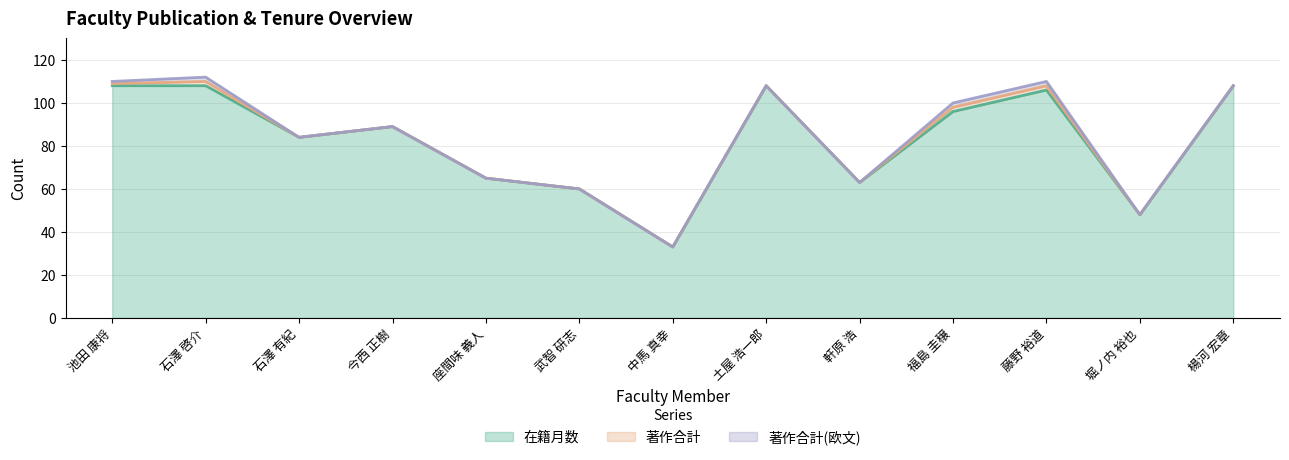

Which series has the largest range (max minus min)?

在籍月数